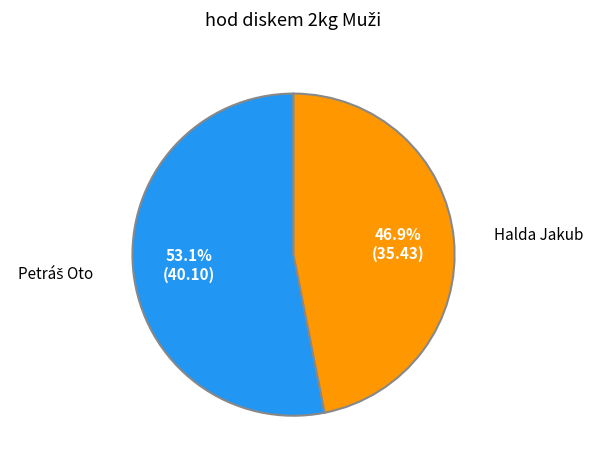

Is there any slice that represents more than half of the pie?

Yes